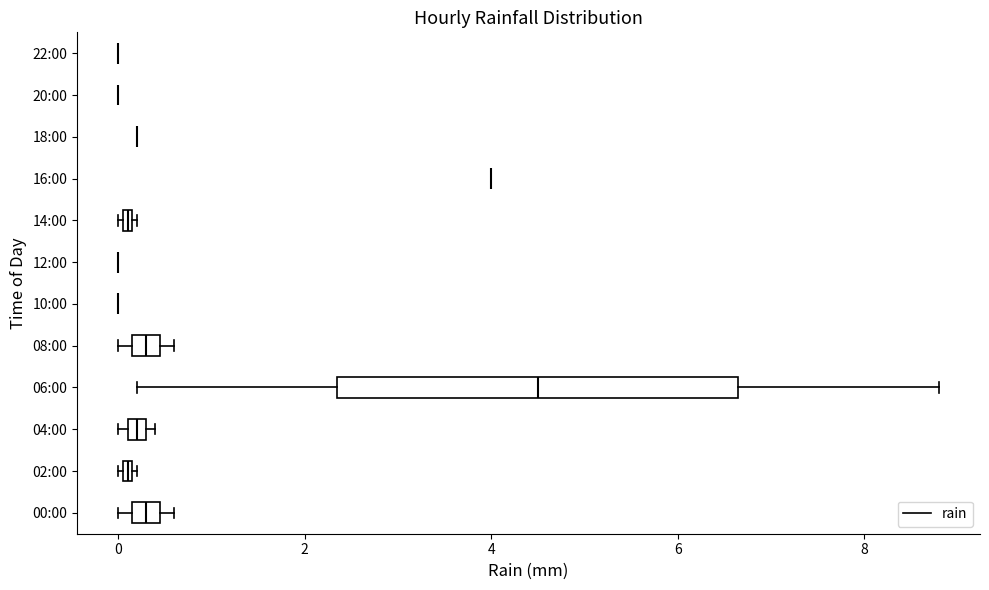

Comparing the boxes themselves (not the whiskers), which one is the widest?

06:00